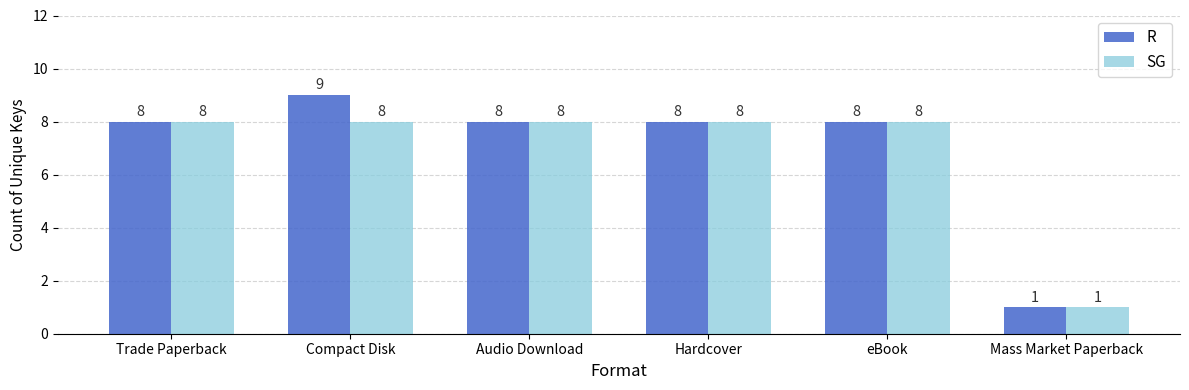

Count the SG values in the range 8 to 9.

5